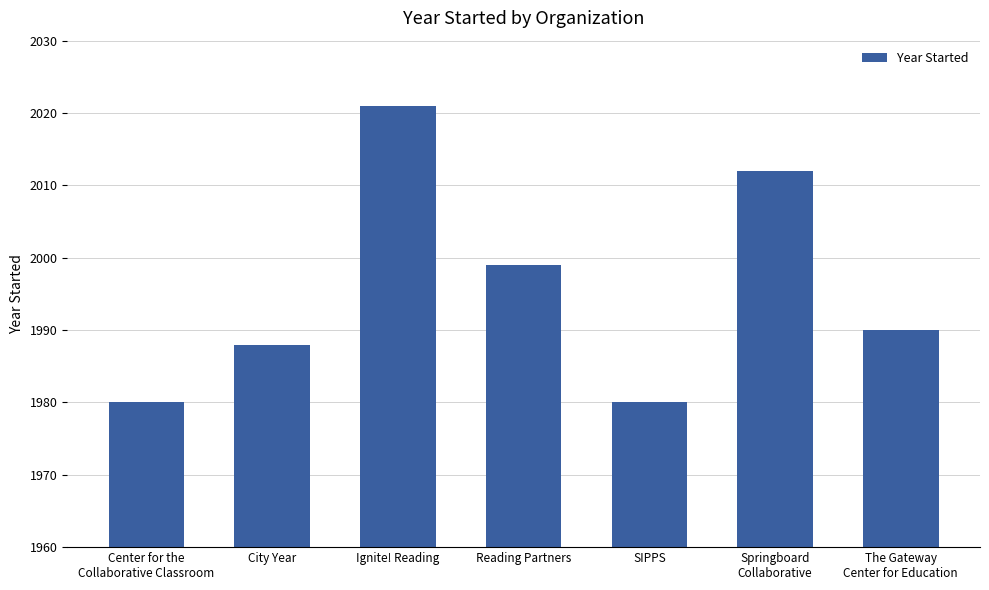

Does the chart contain stacked bars?

No